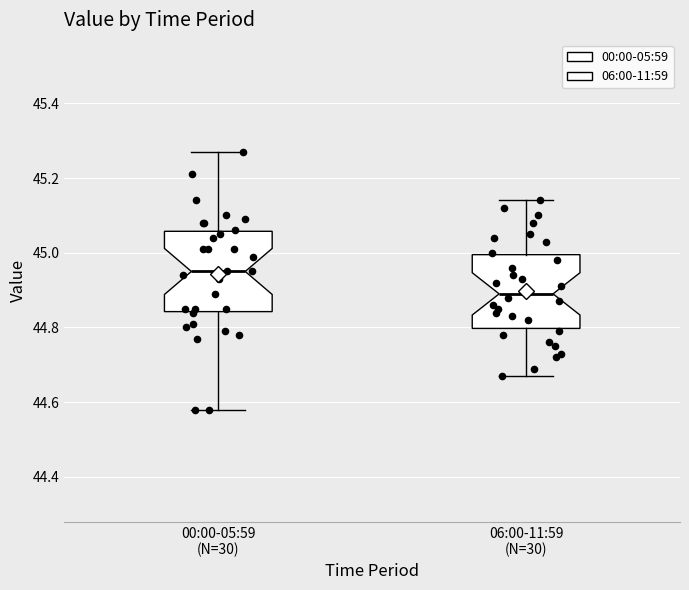

Which box's median line is the lowest?

06:00-11:59 (N=30)